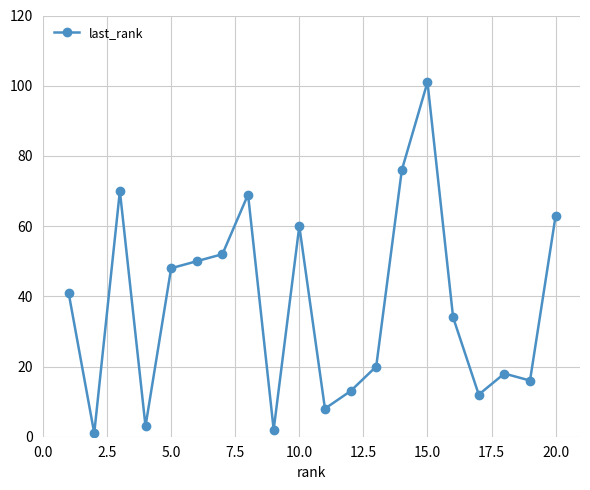

Reading right to left, transcribe all the data shown in this chart.

63	16	18	12	34	101	76	20	13	8	60	2	69	52	50	48	3	70	1	41